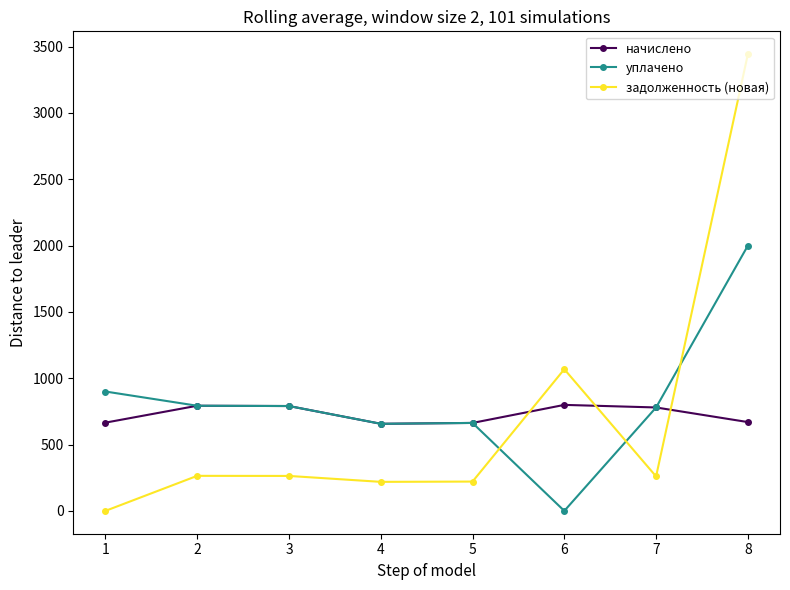

What is the value of the уплачено point at the 1st from the left?

900.0